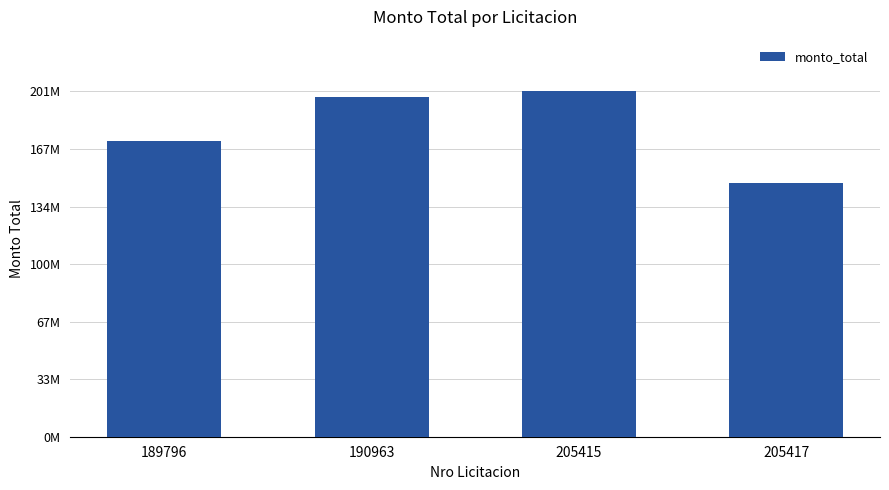

What is the value of the 1st bar from the left?

172000000